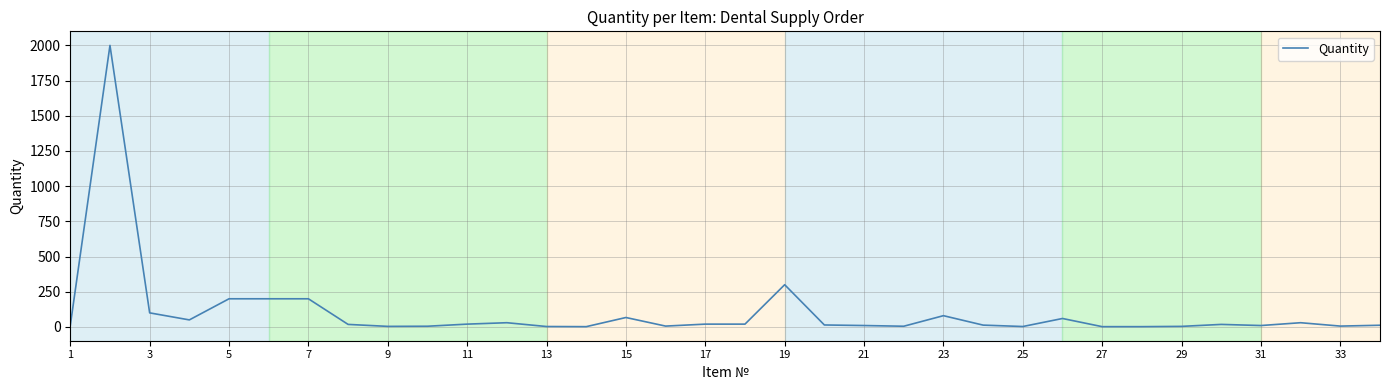

What is the maximum value shown in the chart?

2000